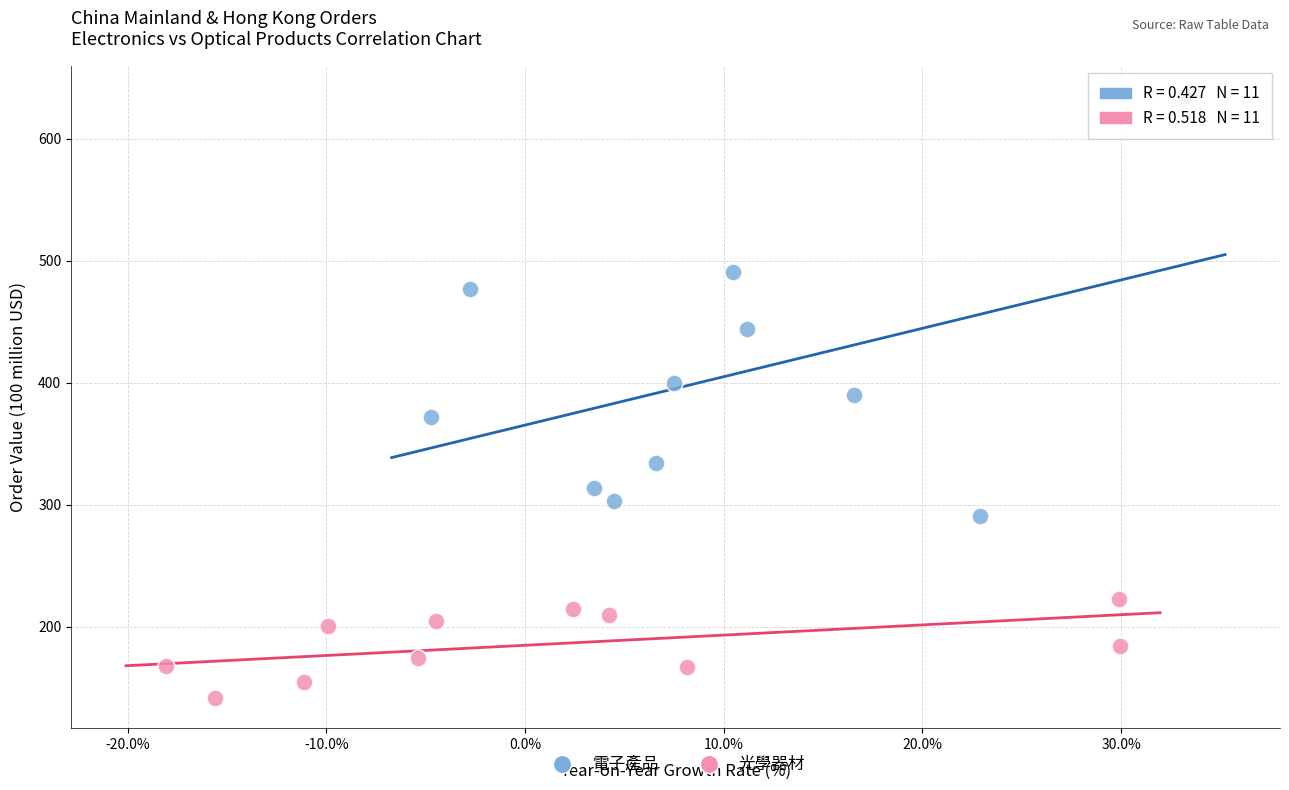

Which series reaches the maximum Y coordinate?

電子產品